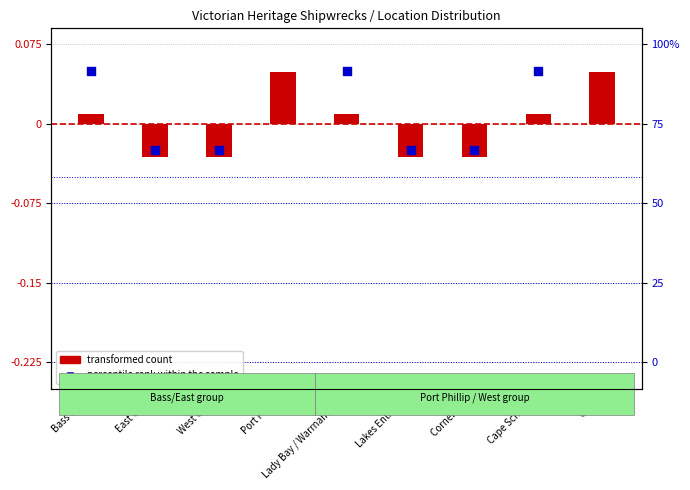

At which category is the sum across all series the highest?

Port Phillip